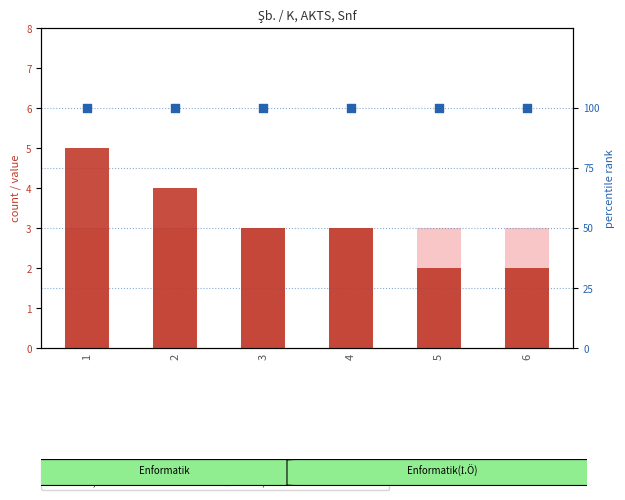

Which series has the widest spread of Y values?

count